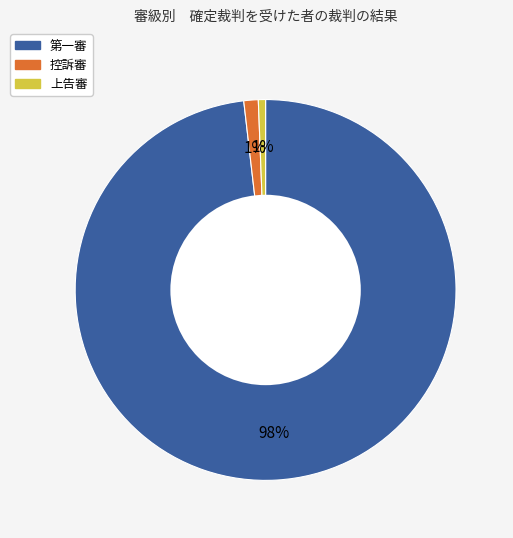

To the nearest percent, what is the average slice percentage?

33%